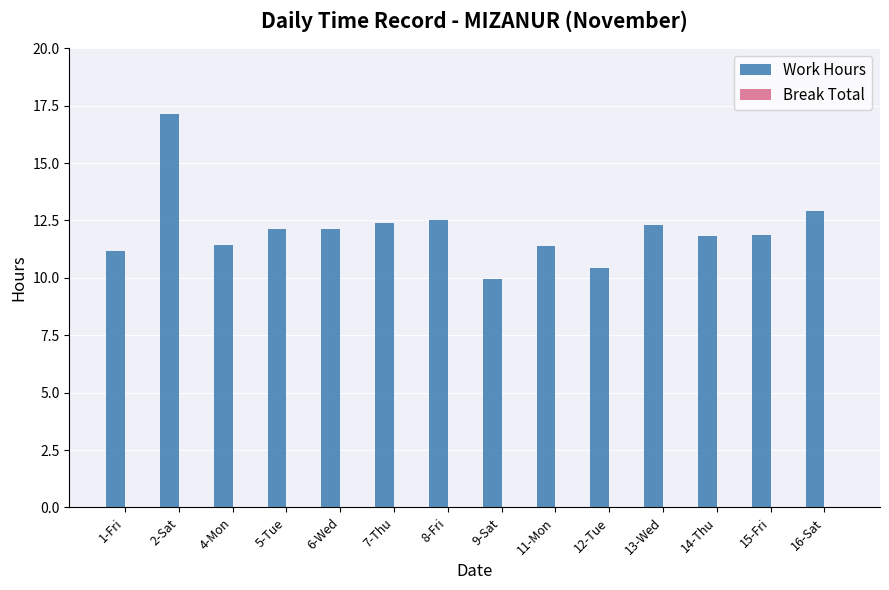

Approximately how many times larger is the value at 11-Mon compared to 16-Sat?

0.9